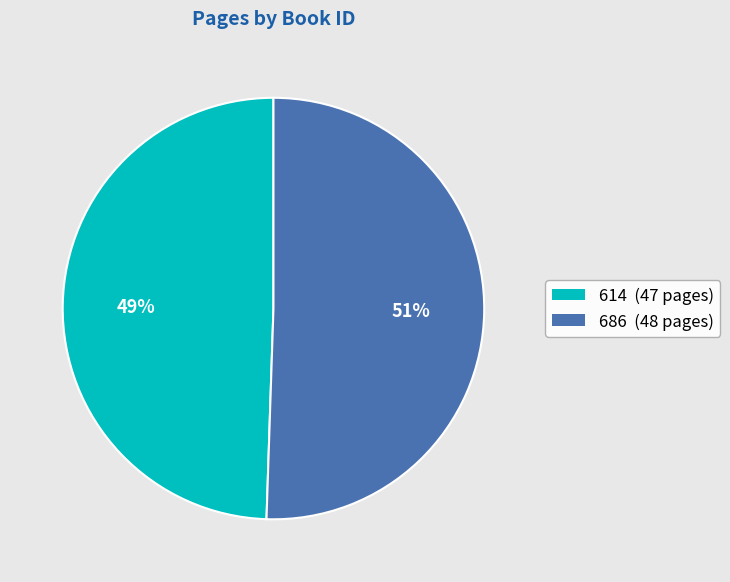

Rank the categories by value from lowest to highest.

614, 686